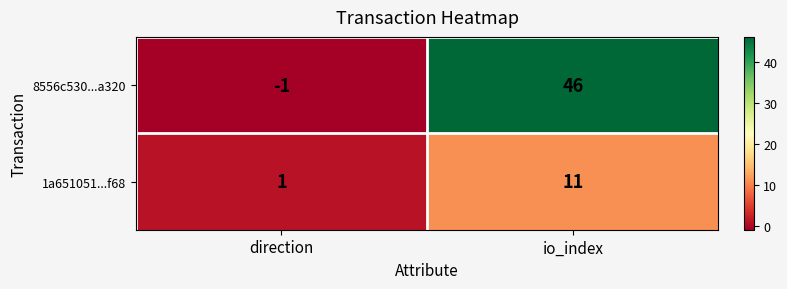

At io_index, list the series in order from largest to smallest.

8556c530...a320, 1a651051...f68